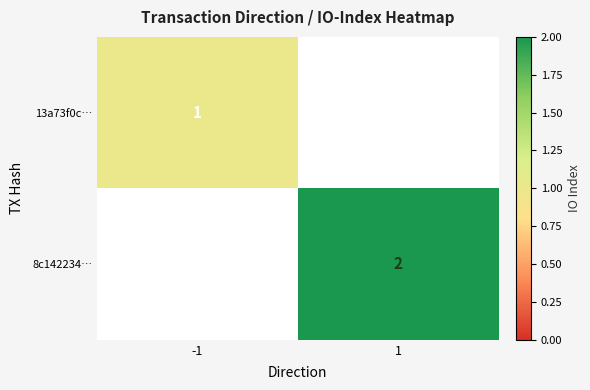

The 13a73f0c… series shows 1 at -1. True or false?

True